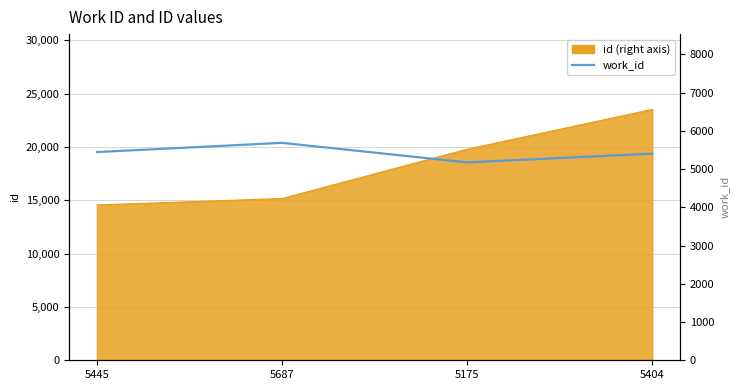

Which category has the lowest value across all series?

5175